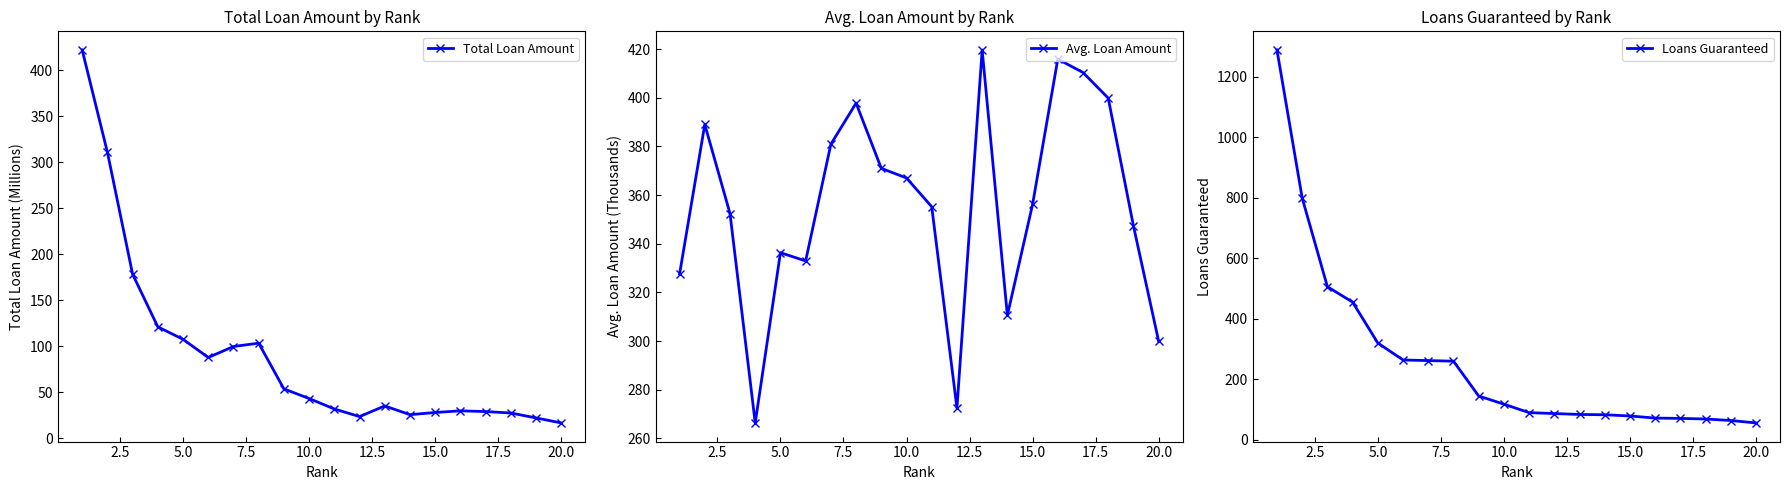

What are all the series names shown in the legend?

Total Loan Amount, Avg. Loan Amount, Loans Guaranteed